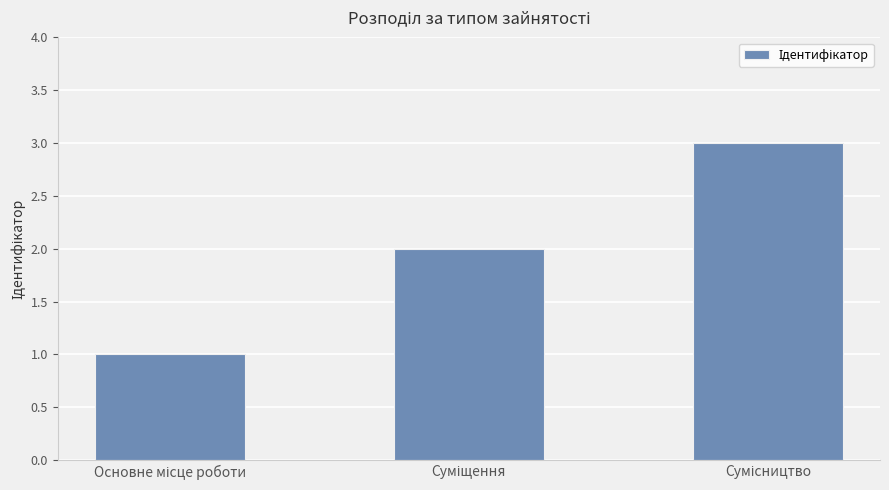

What is the difference between the maximum and second lowest values?

1